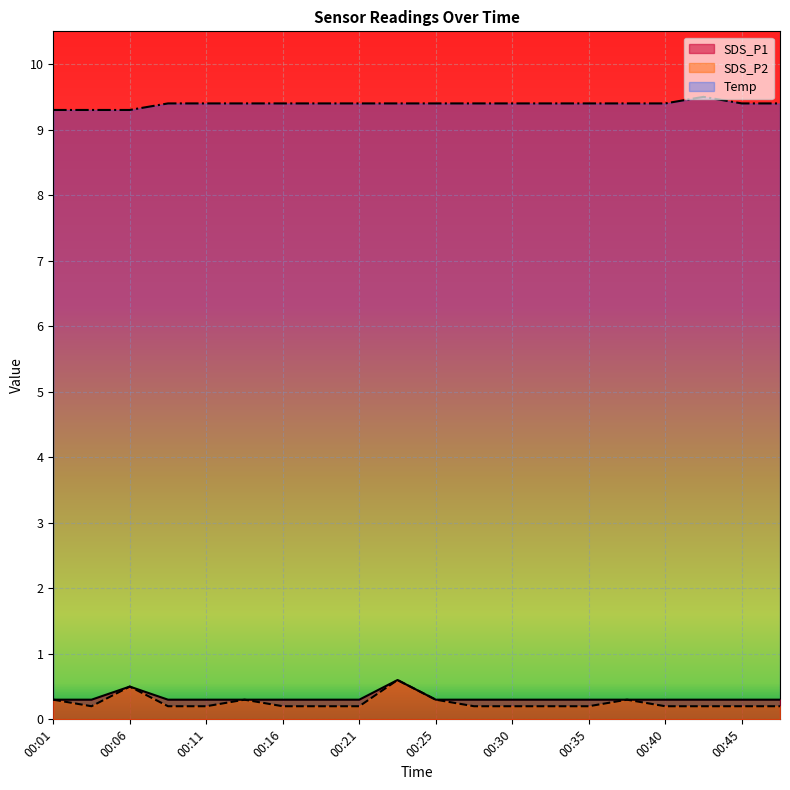

List the labels in order of SDS_P2 value, largest first.

00:23, 00:06, 00:01, 00:13, 00:25, 00:38, 00:04, 00:08, 00:11, 00:16, 00:18, 00:21, 00:28, 00:30, 00:33, 00:35, 00:40, 00:43, 00:45, 00:48